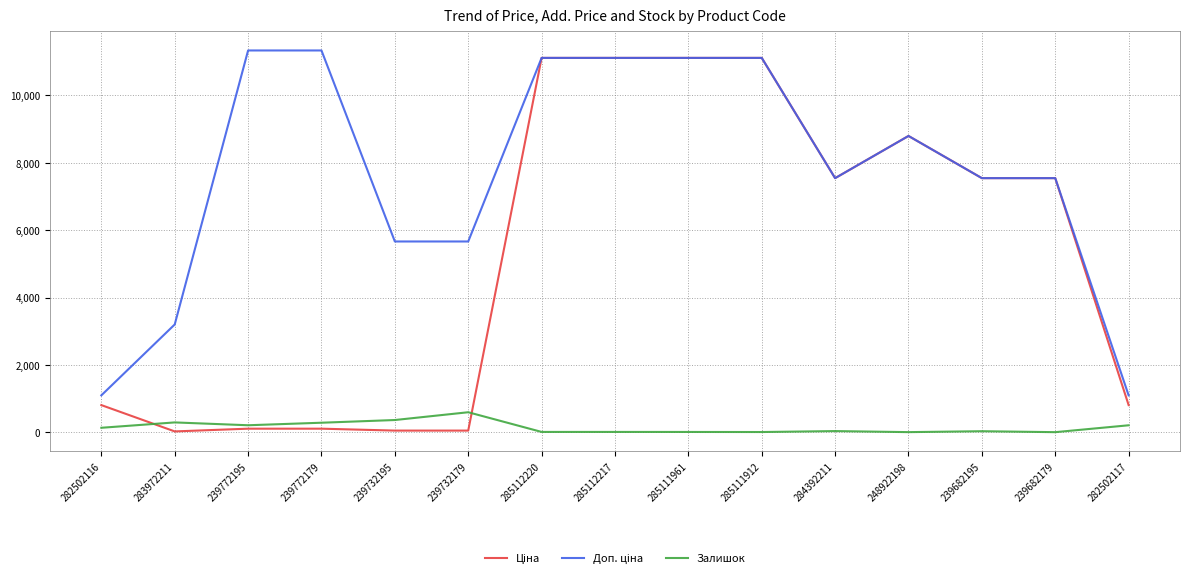

True or false: Залишок has a value of 16.0 at 285111961.

True